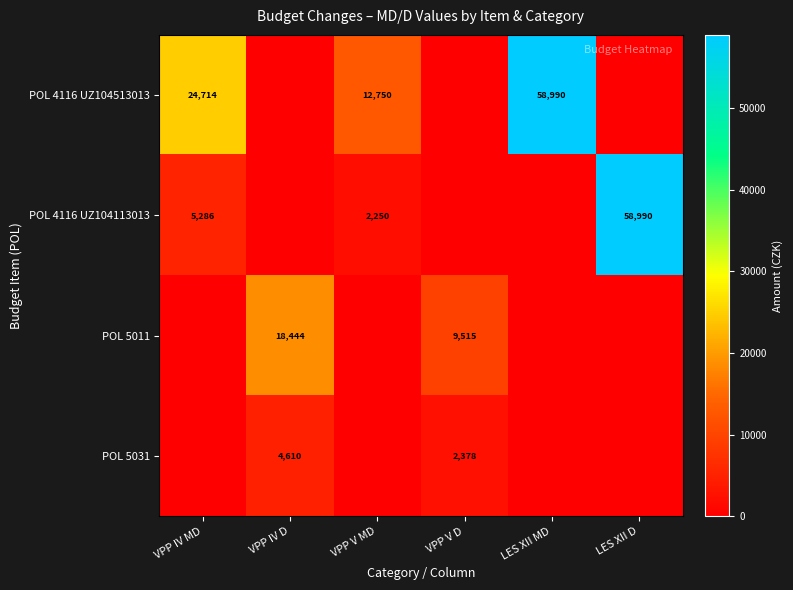

What is the sum of the POL 5011 values at VPP IV D and VPP V D?

27959